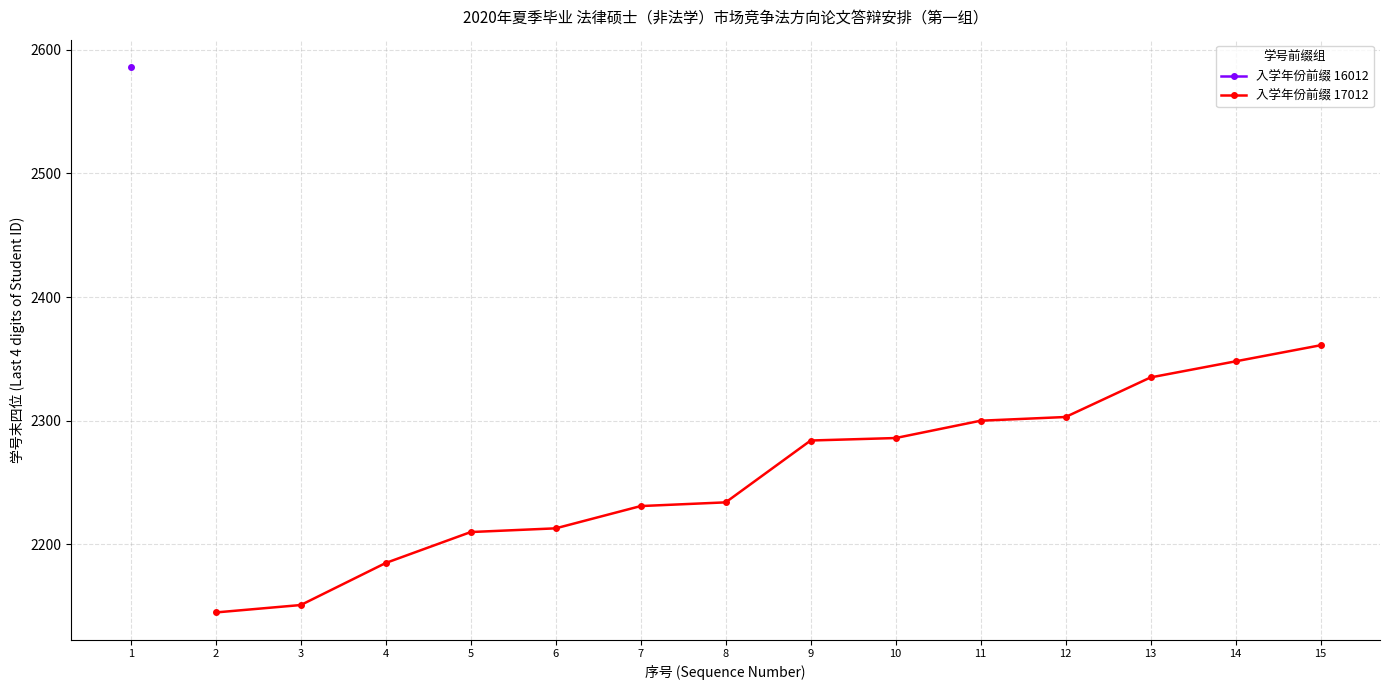

The value of 入学年份前缀 17012 at 11 is 2300. True or false?

True